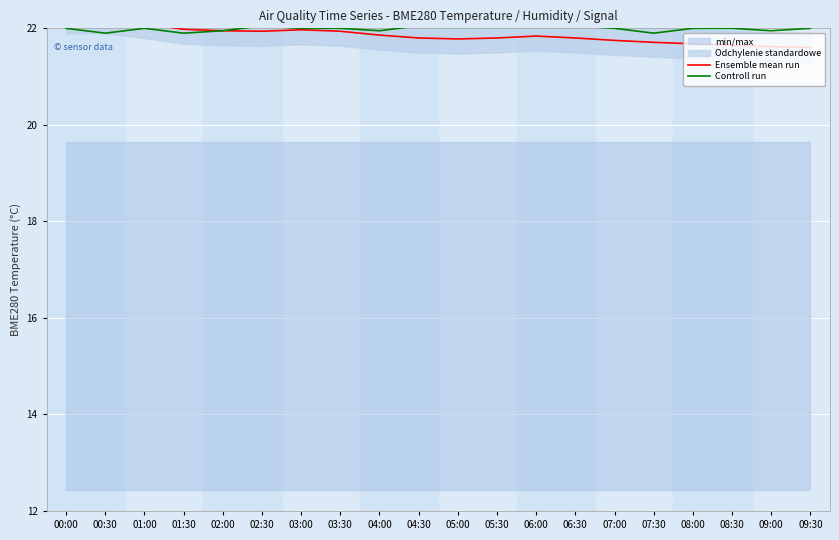

What is the value of the Controll run point at the 10th from the left?

22.1